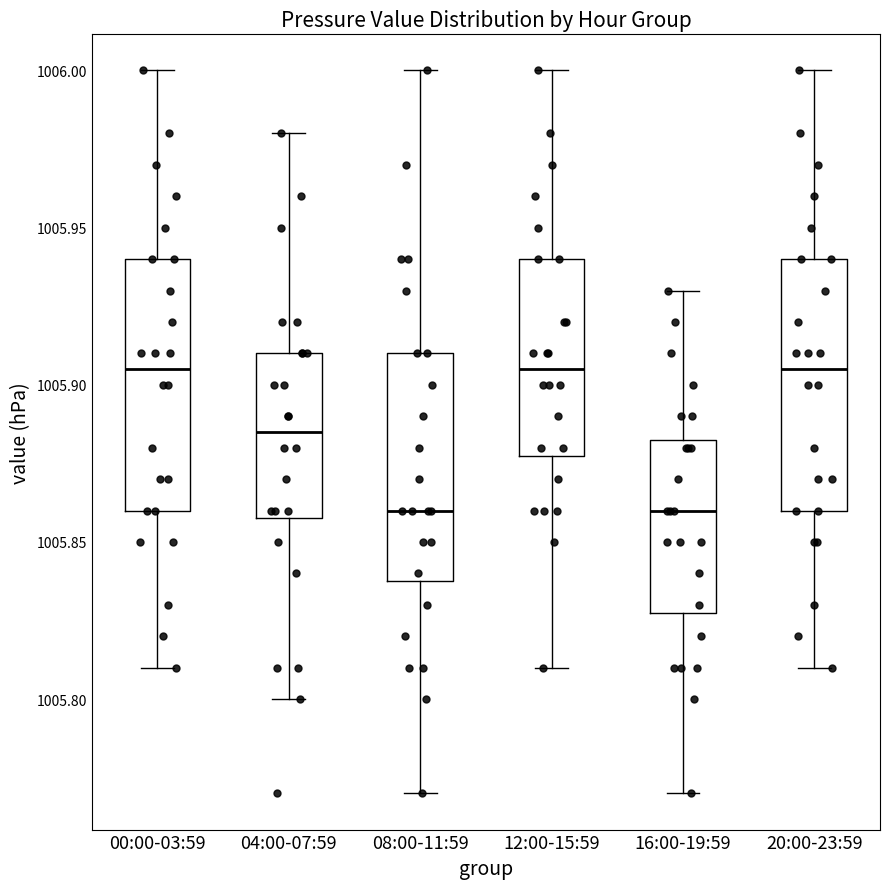

Where is the upper edge of the box for 00:00-03:59 on the y-axis? The values are not printed on the chart, so give them approximately, as read against the axis.

1005.940